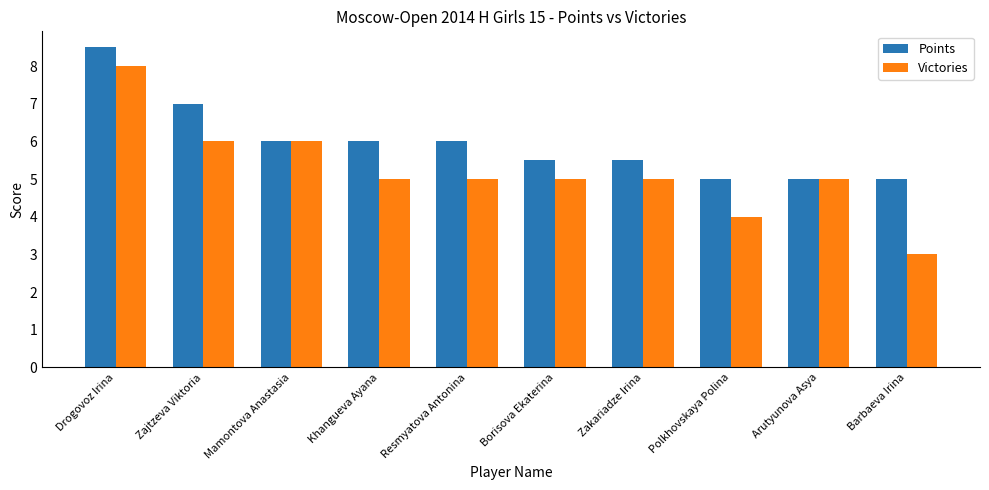

Which label corresponds to the largest value in the chart?

Drogovoz Irina